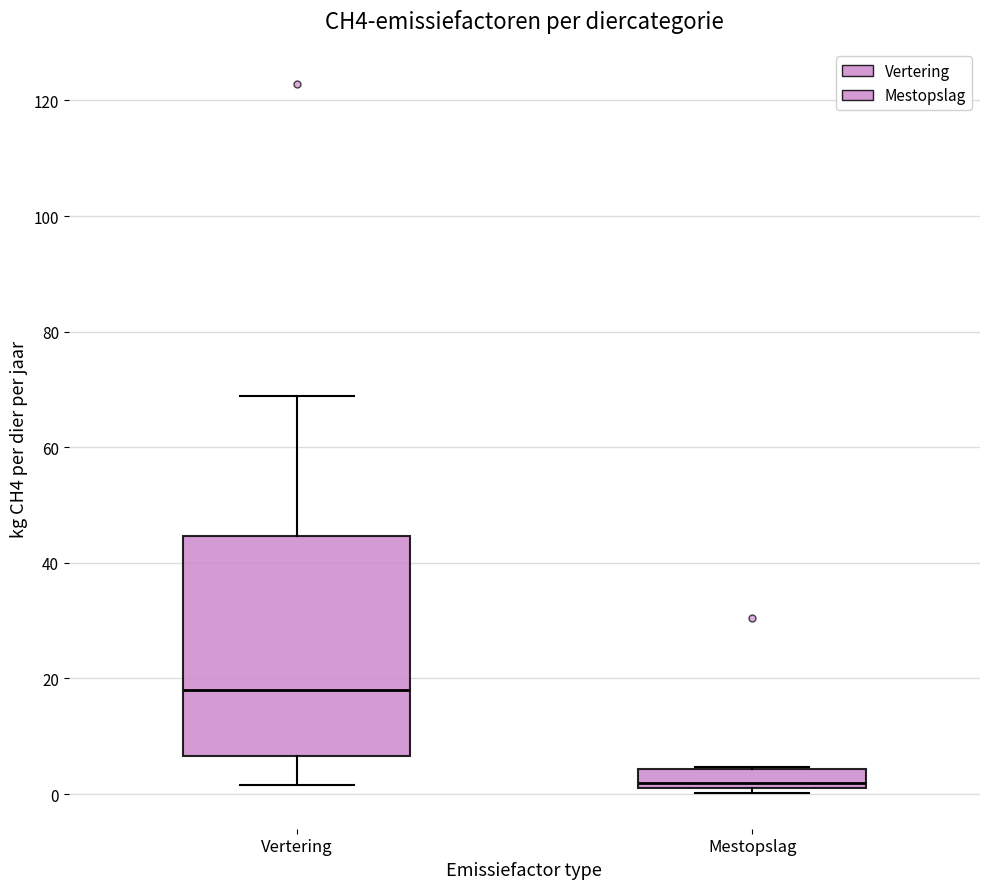

Which box is the tallest, from its lower edge to its upper edge?

Vertering